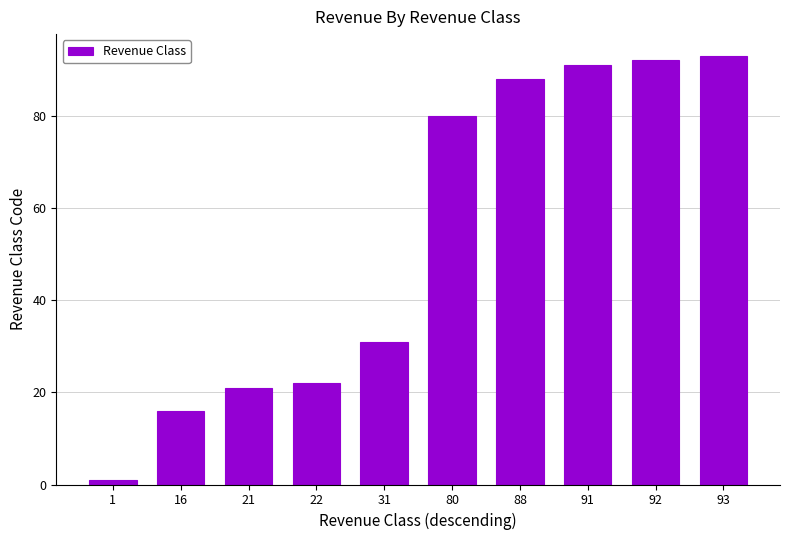

Is it true that the value at 80 is 56?

False